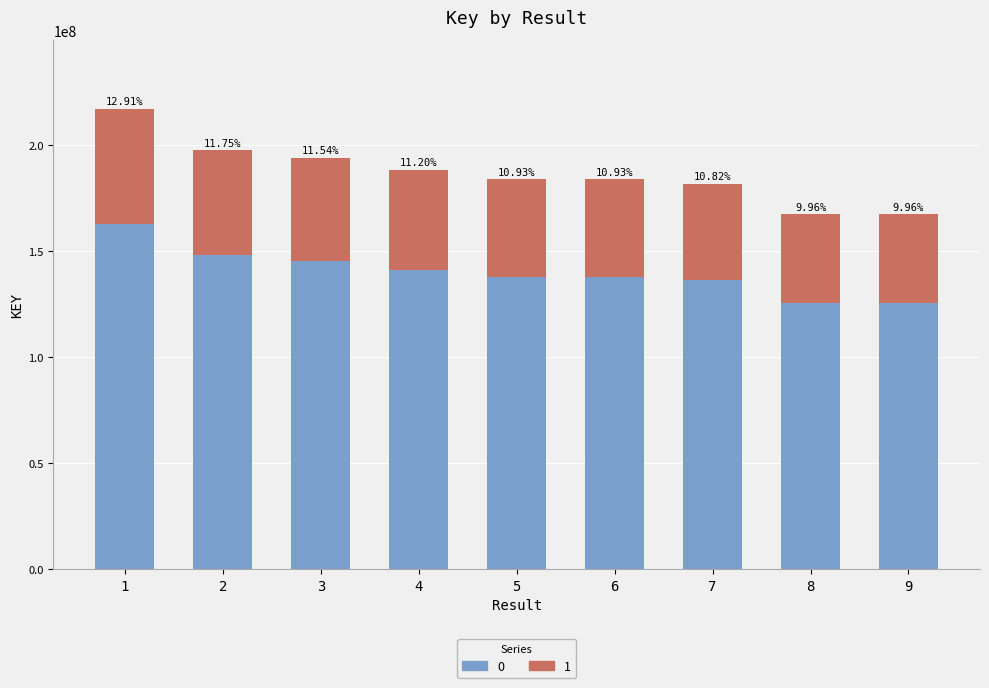

Are the bars grouped side by side (vs. stacked)?

No